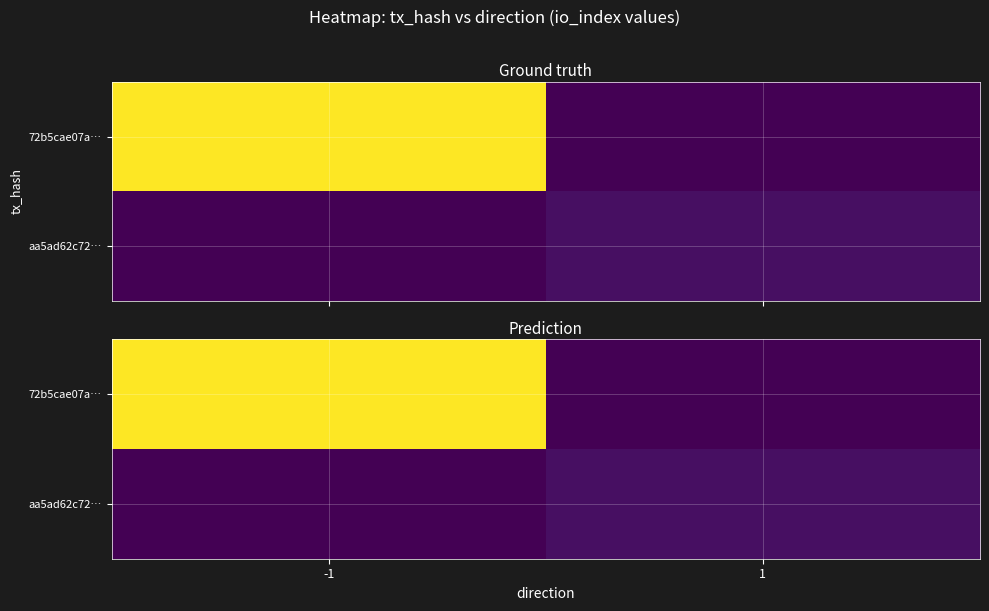

The value of 72b5cae07a… at 1 is 0. True or false?

True